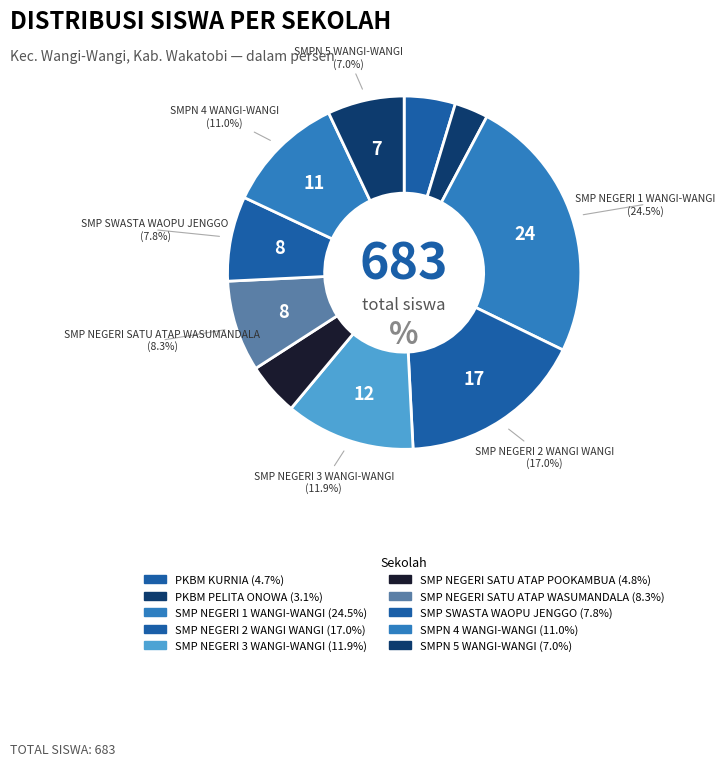

What portion of the pie excludes SMP NEGERI 3 WANGI-WANGI?

88.1%